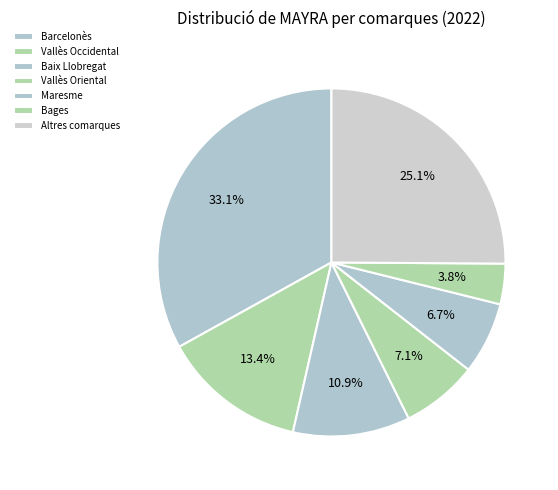

To the nearest percent, what portion does Vallès Occidental represent?

13%